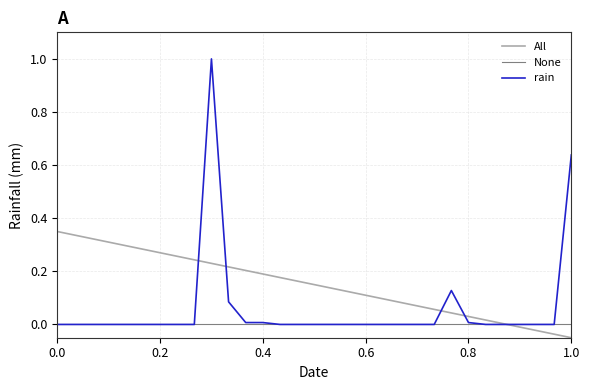

What is the maximum value for rain?

1.0